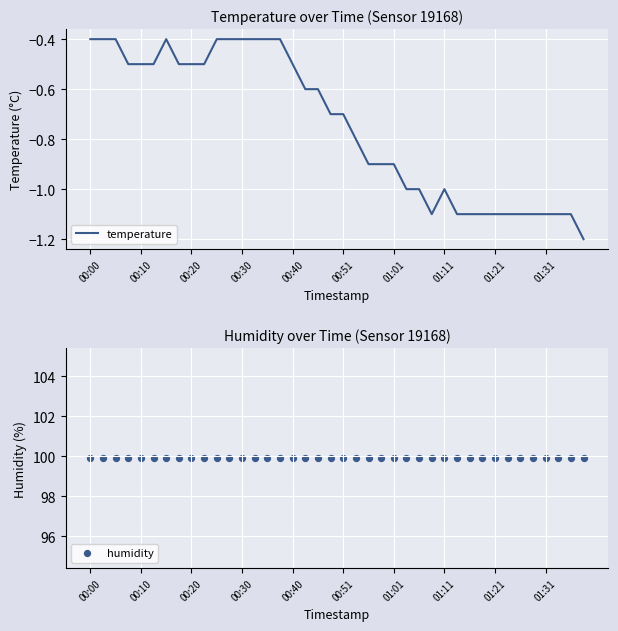

Which series has the widest spread of Y values?

temperature